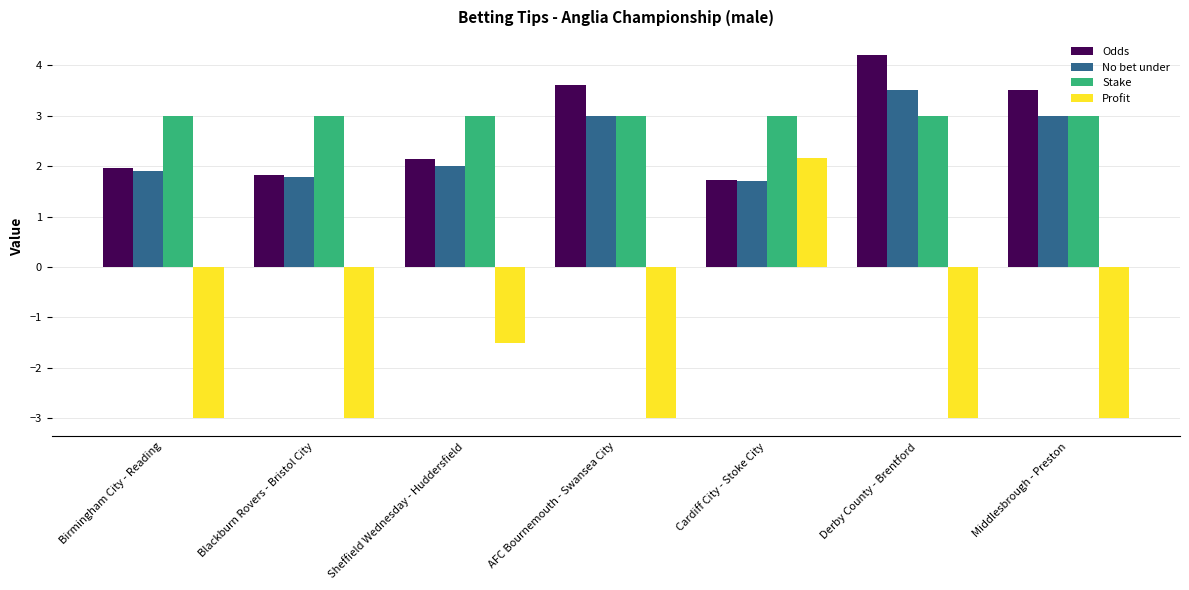

What is the label of the 3rd bar from the right?

Cardiff City - Stoke City